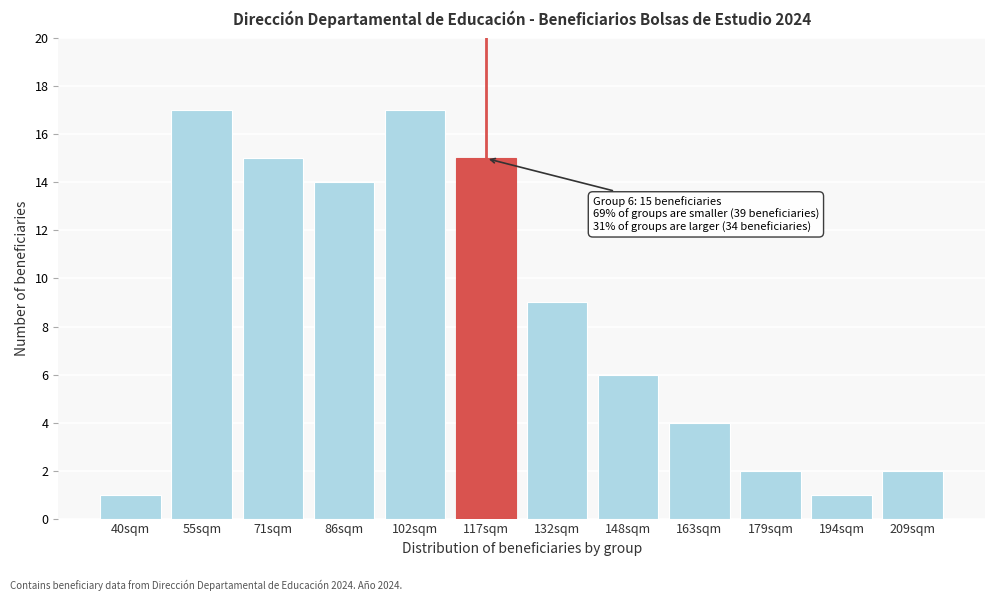

Reading left to right, list all the values displayed in this chart.

1	17	15	14	17	15	9	6	4	2	1	2